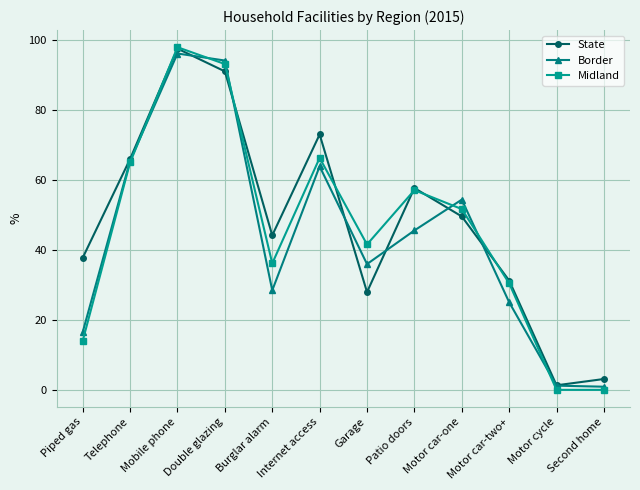

Is this an area chart (filled region under the line)?

No